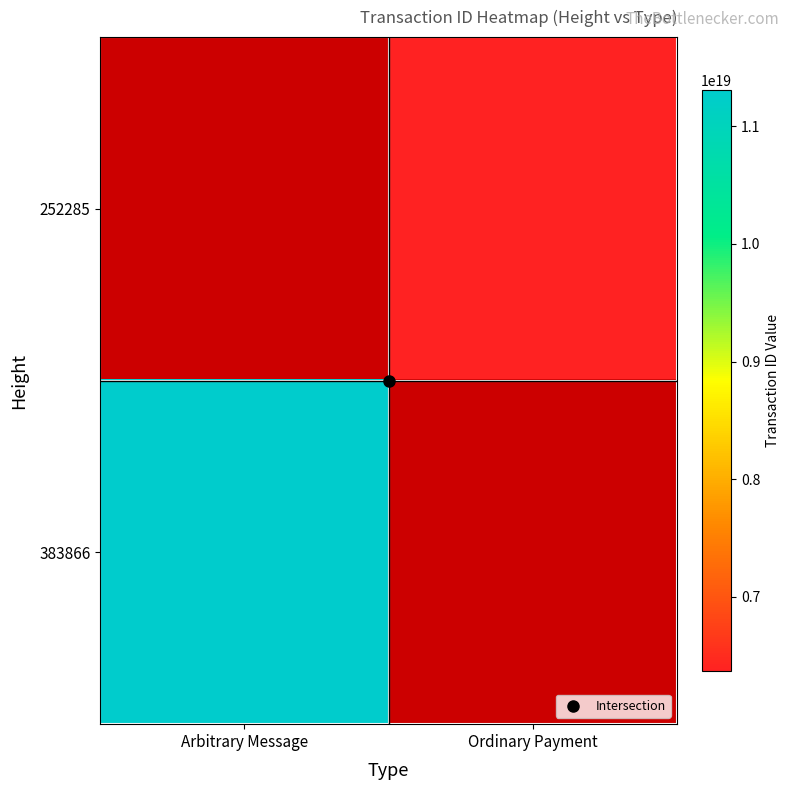

At which label does 252285 reach its minimum?

Arbitrary Message